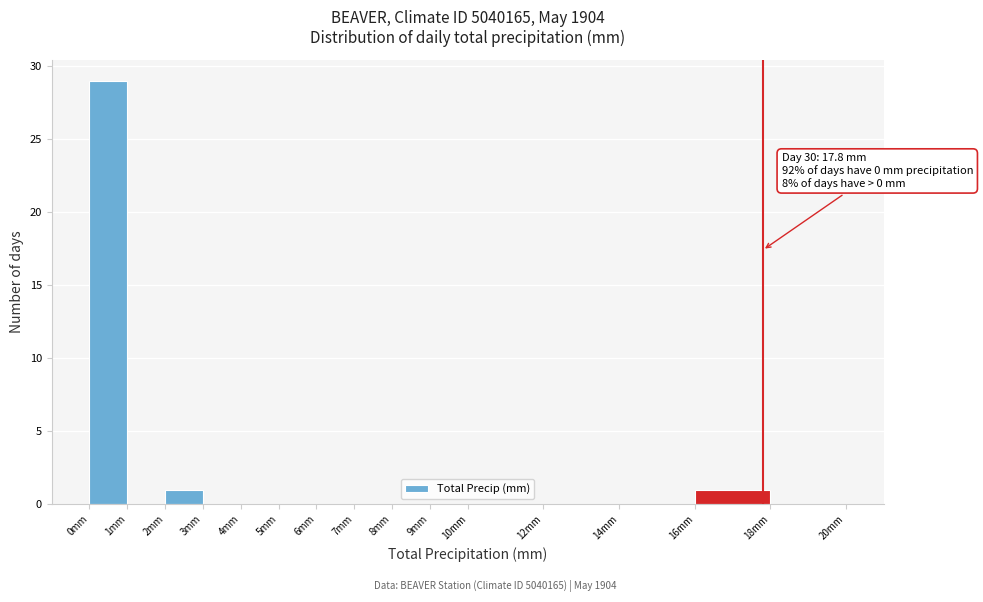

Which range on the x-axis has the tallest bar?

0 to 1